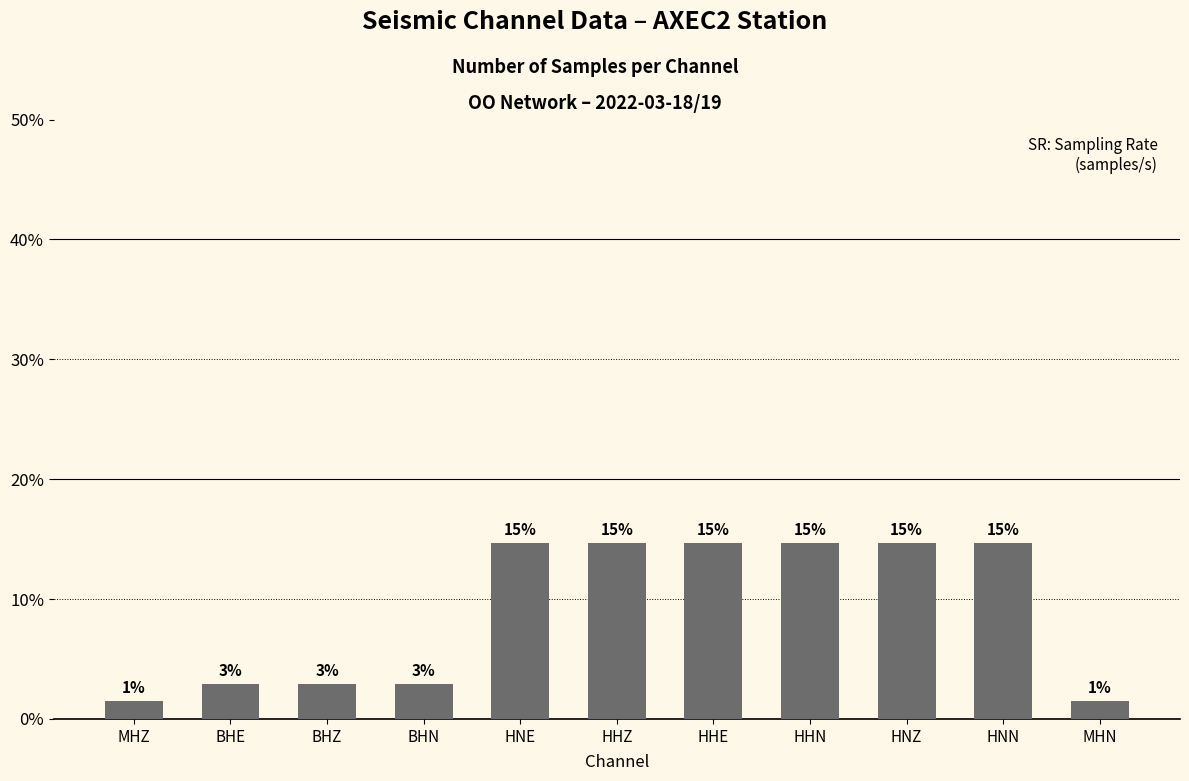

What is the smallest value displayed?

1.5